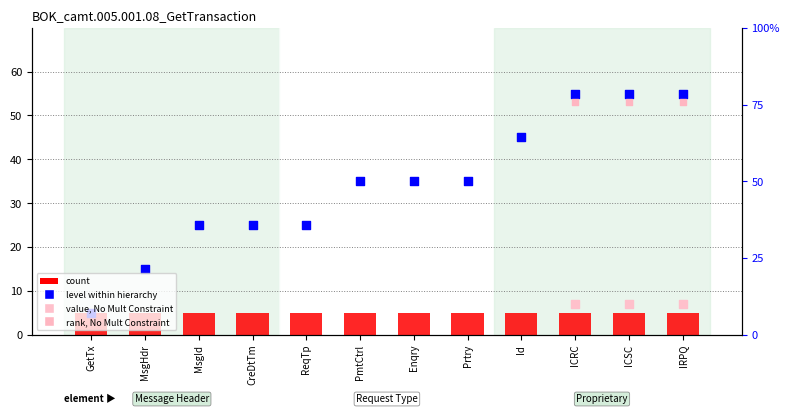

At which category is the sum across all series the highest?

ICRC